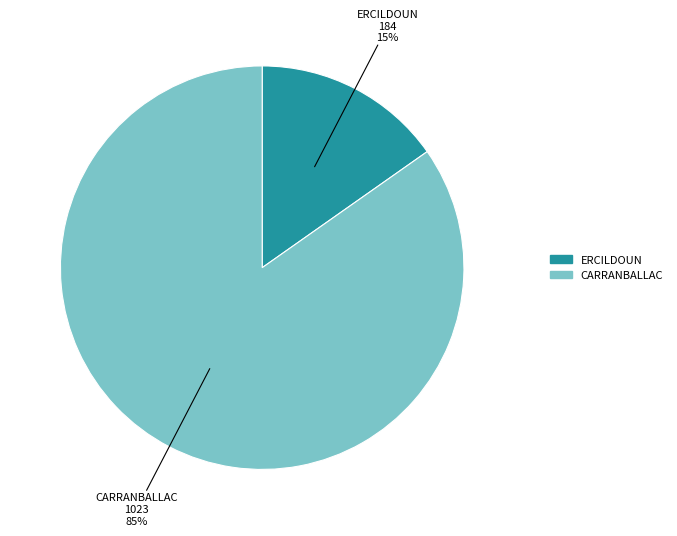

Do CARRANBALLAC and ERCILDOUN together represent more than half of the pie?

Yes